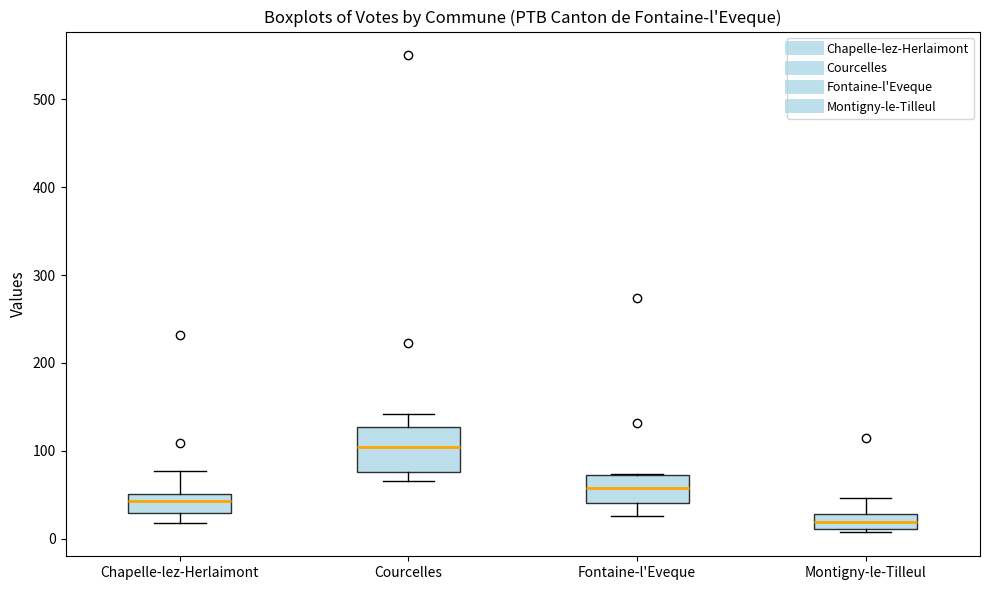

Which box is the tallest, from its lower edge to its upper edge?

Courcelles